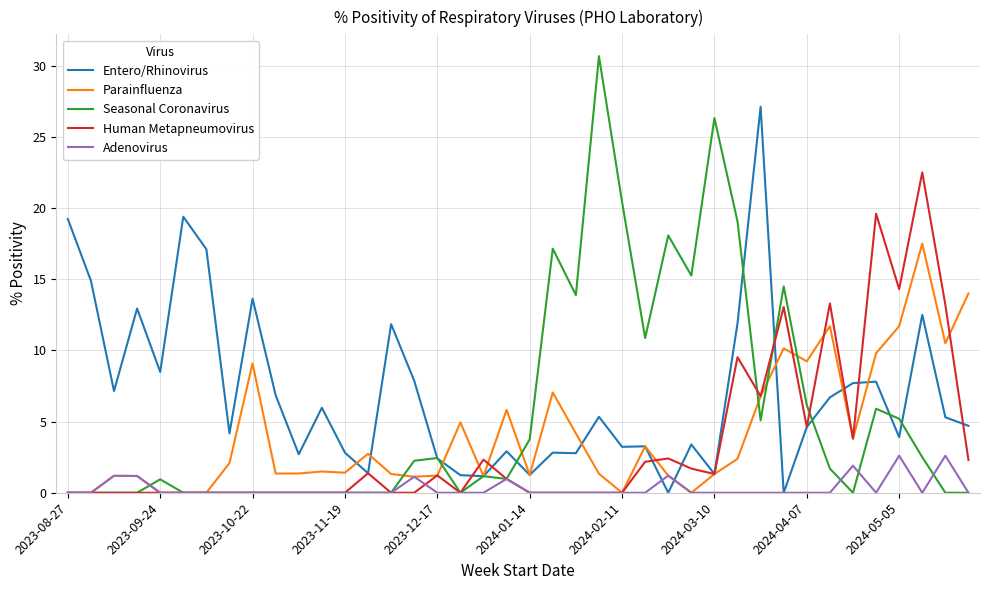

Rank the series by their maximum value, from highest to lowest.

Seasonal Coronavirus, Entero/Rhinovirus, Human Metapneumovirus, Parainfluenza, Adenovirus